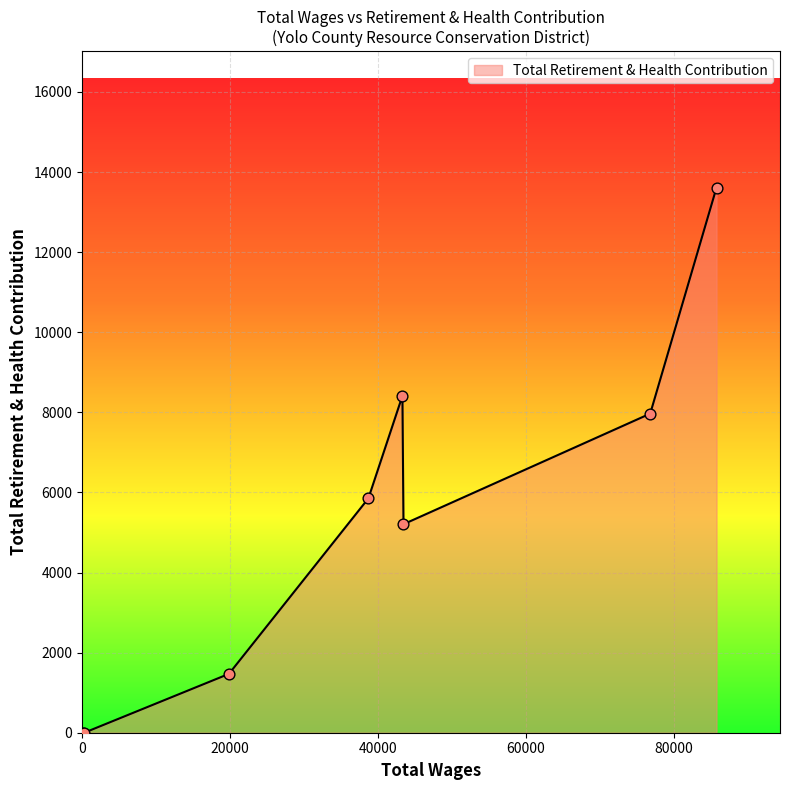

What is the sum of all values?

42522